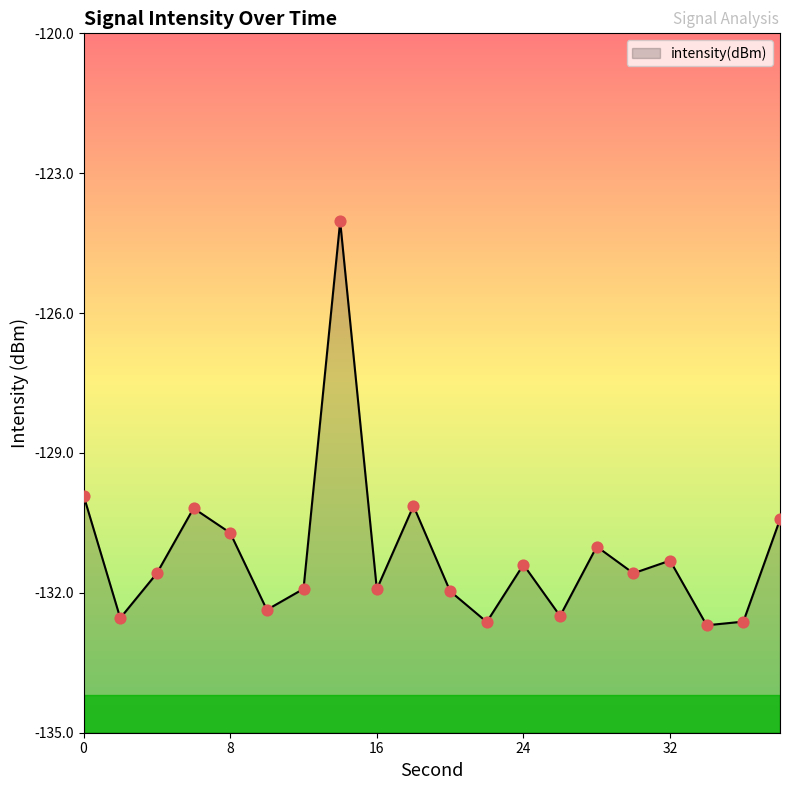

Between 10 and 22, which is larger?

10